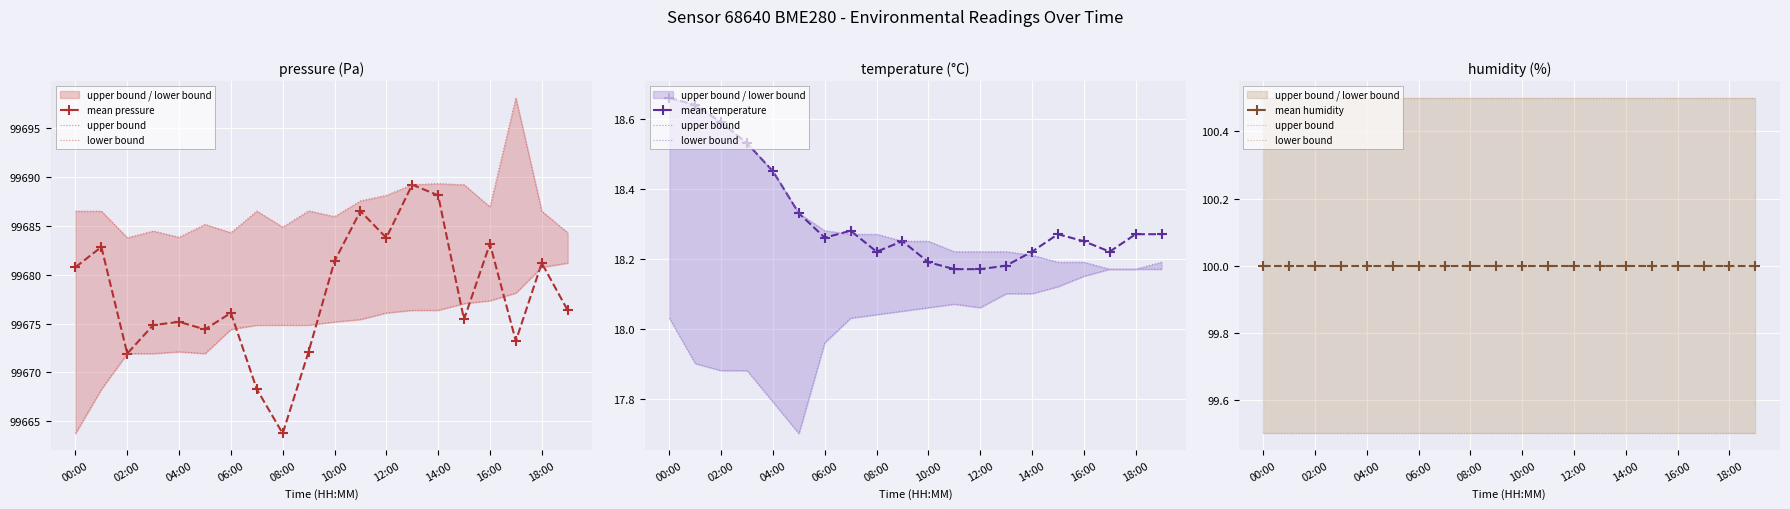

Reading right to left, transcribe all the data shown in this chart.

mean pressure: 99676.4	99681.2	99673.2	99683.2	99675.4	99688.1	99689.2	99683.8	99686.5	99681.4	99672.1	99663.7	99668.3	99676.1	99674.4	99675.2	99674.8	99671.9	99682.9	99680.8
upper bound: 100.5	100.5	100.5	100.5	100.5	100.5	100.5	100.5	100.5	100.5	100.5	100.5	100.5	100.5	100.5	100.5	100.5	100.5	100.5	100.5
lower bound: 99.5	99.5	99.5	99.5	99.5	99.5	99.5	99.5	99.5	99.5	99.5	99.5	99.5	99.5	99.5	99.5	99.5	99.5	99.5	99.5
mean temperature: 18.3	18.3	18.2	18.2	18.3	18.2	18.2	18.2	18.2	18.2	18.2	18.2	18.3	18.3	18.3	18.4	18.5	18.6	18.6	18.7
mean humidity: 100.0	100.0	100.0	100.0	100.0	100.0	100.0	100.0	100.0	100.0	100.0	100.0	100.0	100.0	100.0	100.0	100.0	100.0	100.0	100.0